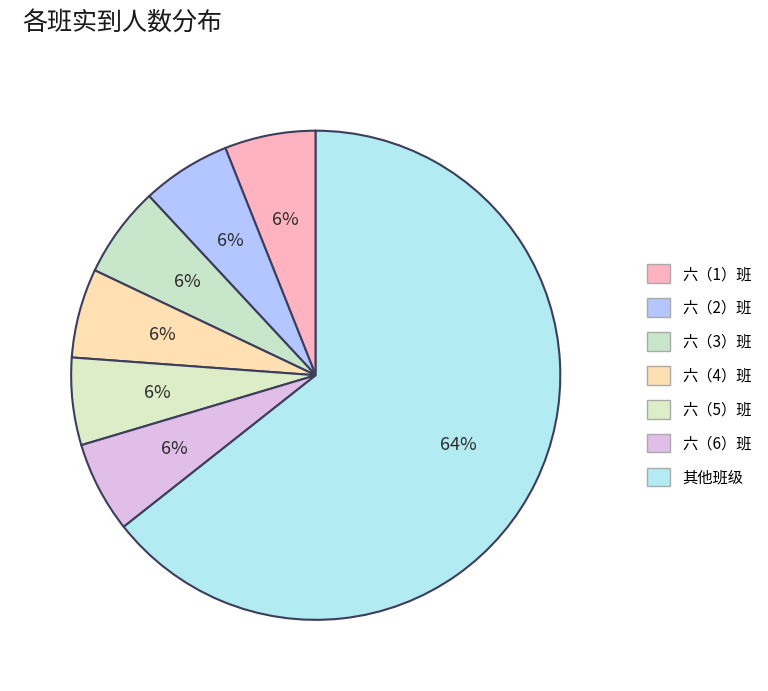

Is there any slice that represents more than half of the pie?

Yes